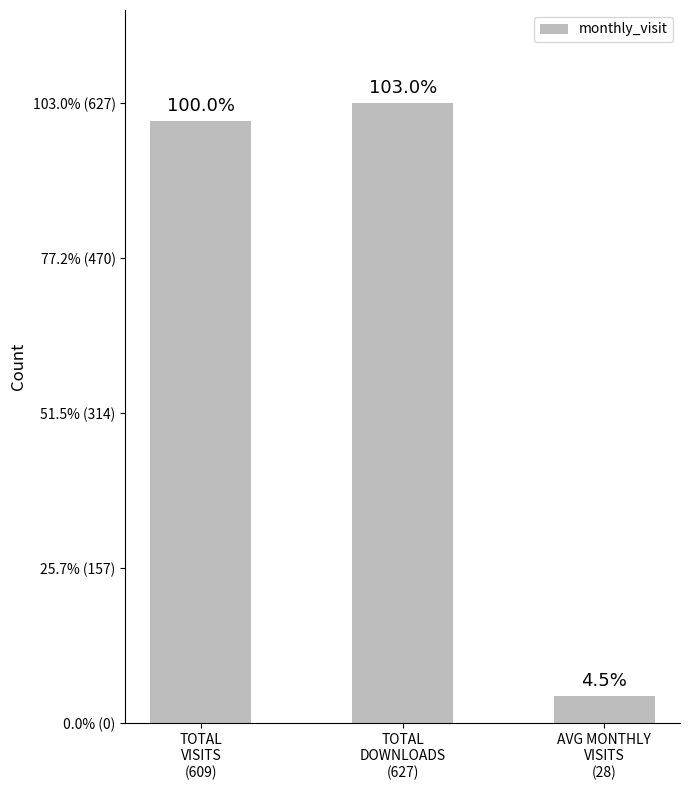

True or false: the data shows 27.7 at AVG MONTHLY
VISITS
(28).

True